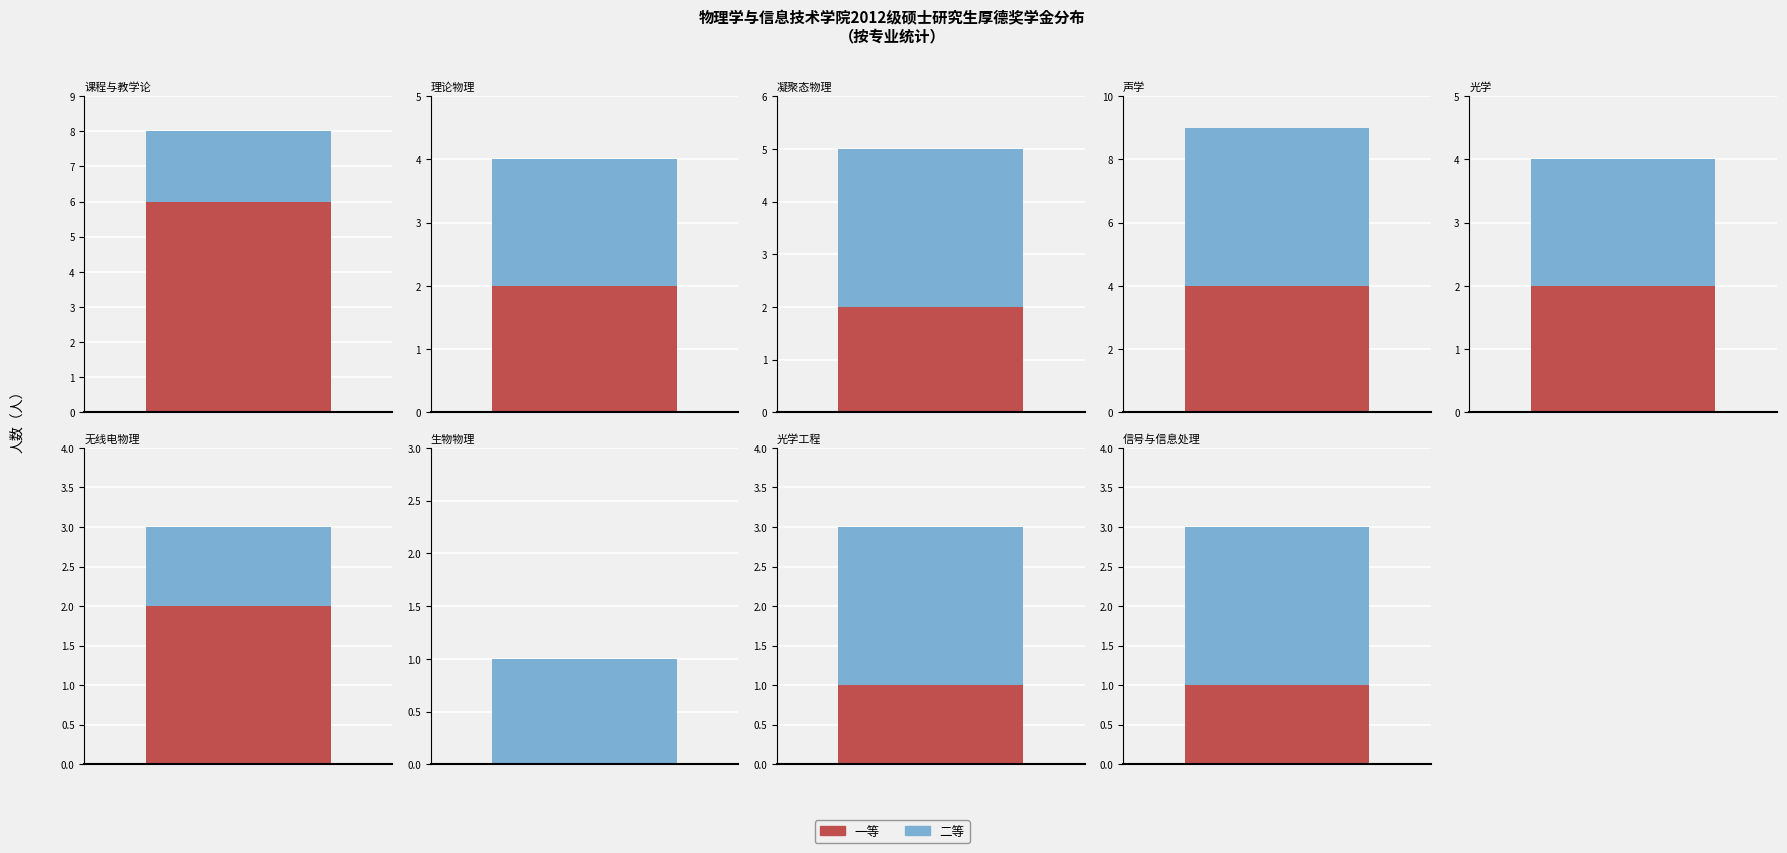

Reading left to right, transcribe all the data shown in this chart.

一等: 课程与教学论=6	理论物理=2	凝聚态物理=2	声学=4	光学=2	无线电物理=2	生物物理=0	光学工程=1	信号与信息处理=1
二等: 课程与教学论=2	理论物理=2	凝聚态物理=3	声学=5	光学=2	无线电物理=1	生物物理=1	光学工程=2	信号与信息处理=2